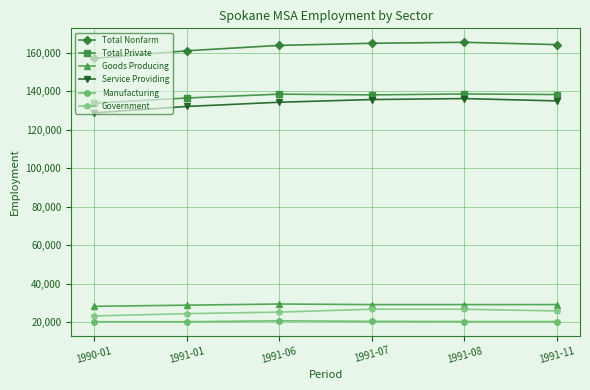

In Service Providing, how many points are higher than both neighbors (excluding endpoints)?

1